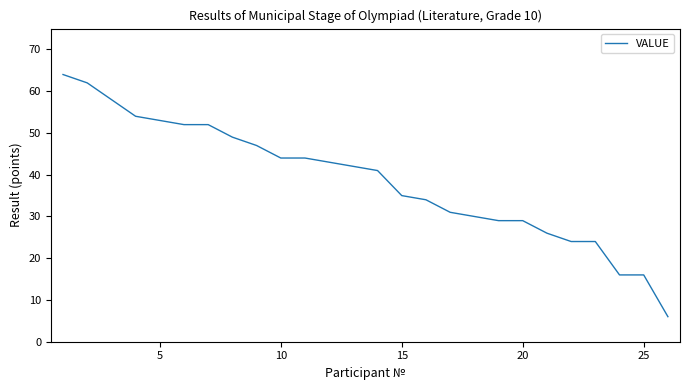

What is the difference between the maximum and minimum values?

58